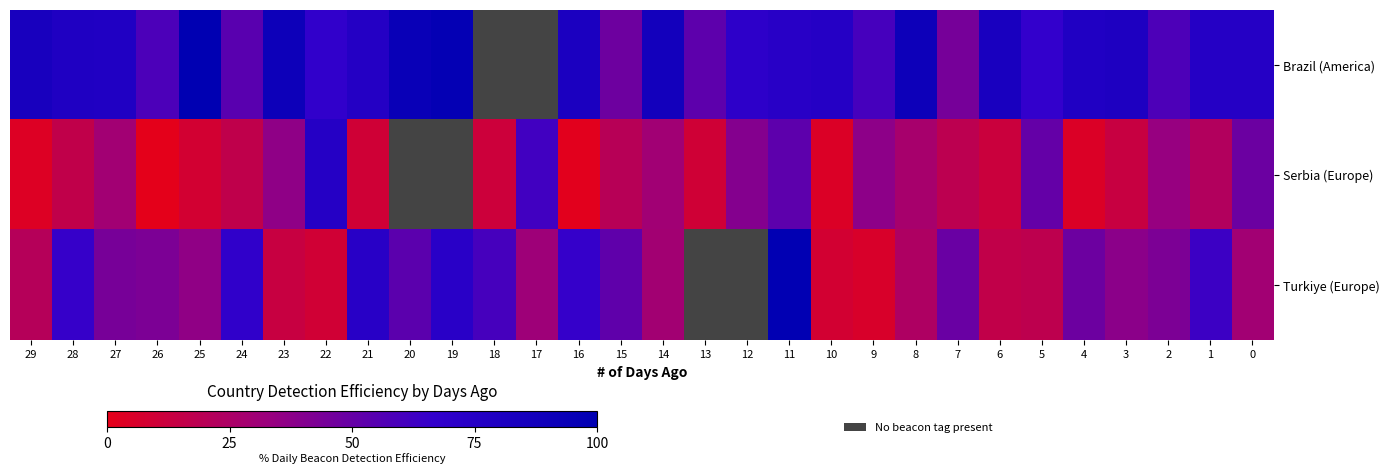

Between 26 and 15, which is larger?

26